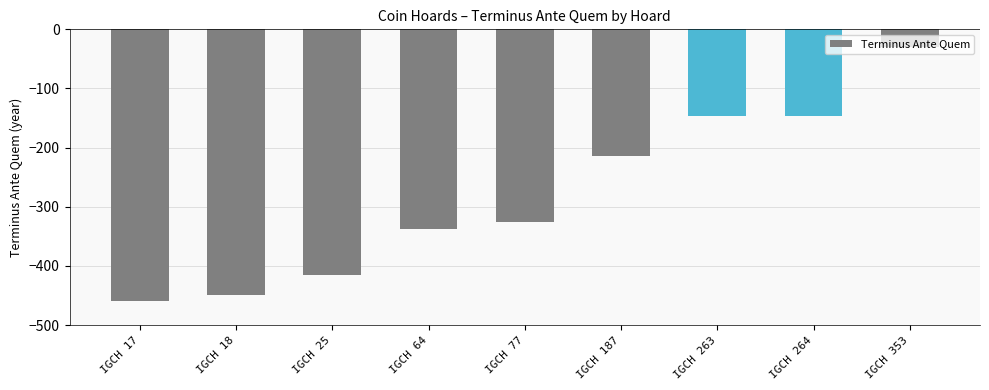

The value at IGCH 17 is -275. True or false?

False